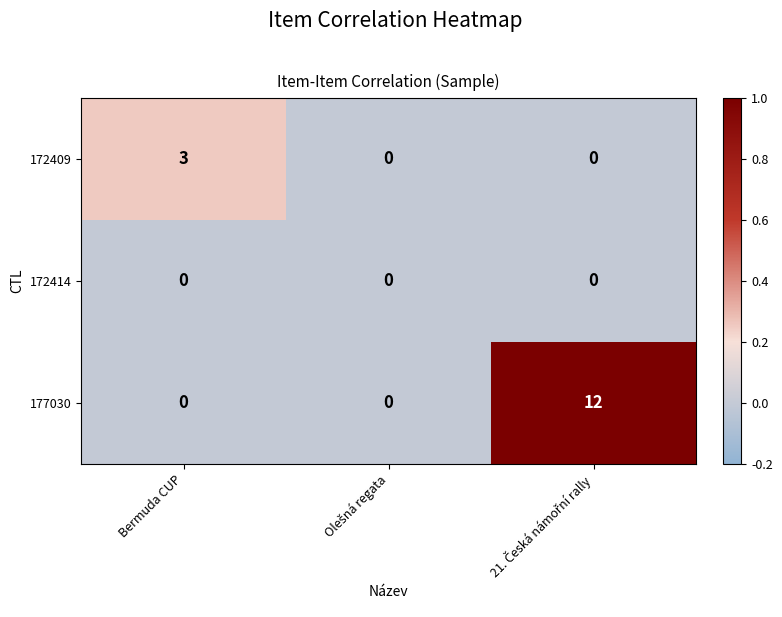

Which series has the largest total across all categories?

177030